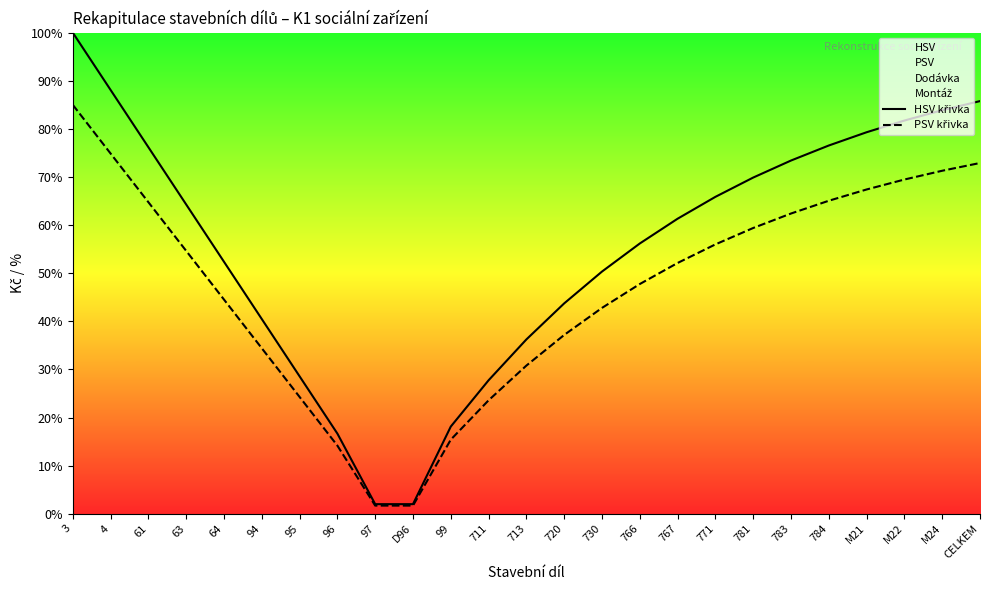

At which label does PSV křivka first exceed 52?

3